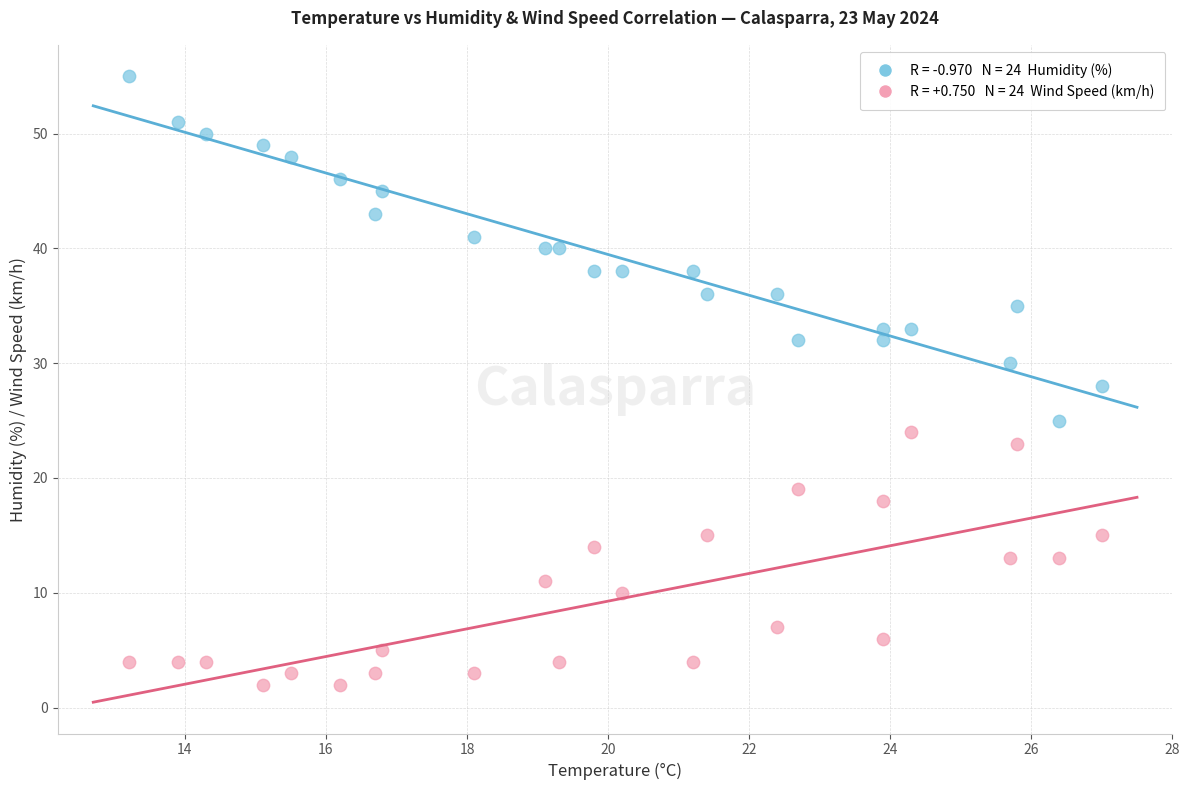

Across all data points, what is the range of Y values (max minus min)?

53